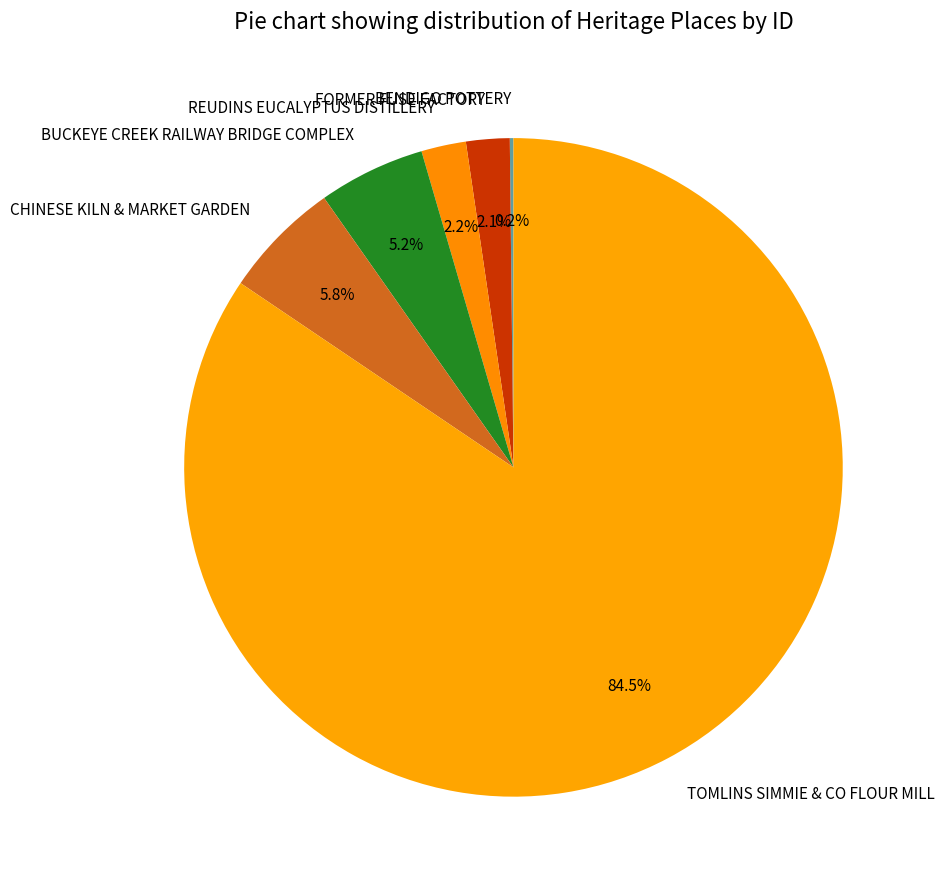

What percentage do TOMLINS SIMMIE & CO FLOUR MILL and FORMER FUSE FACTORY together represent?

86.6%